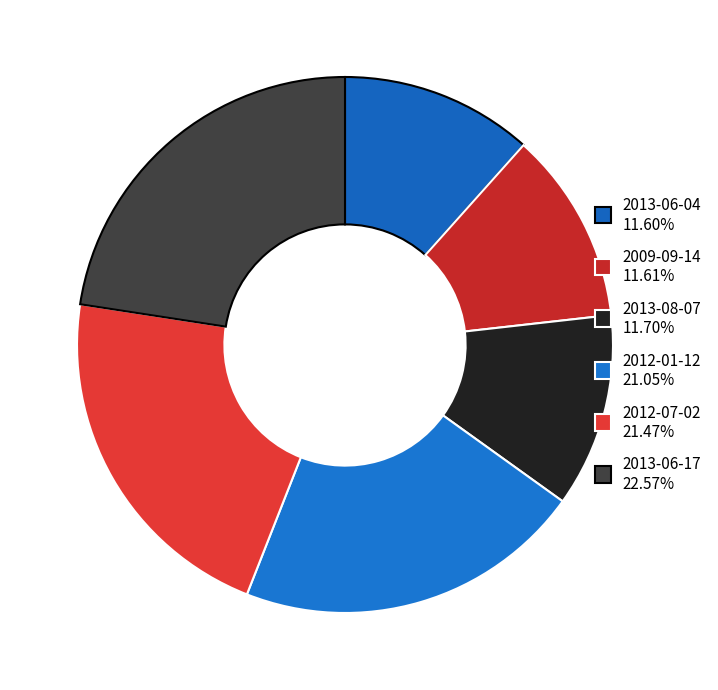

To the nearest percent, what is the combined percentage of 2013-06-17 and 2009-09-14?

34%